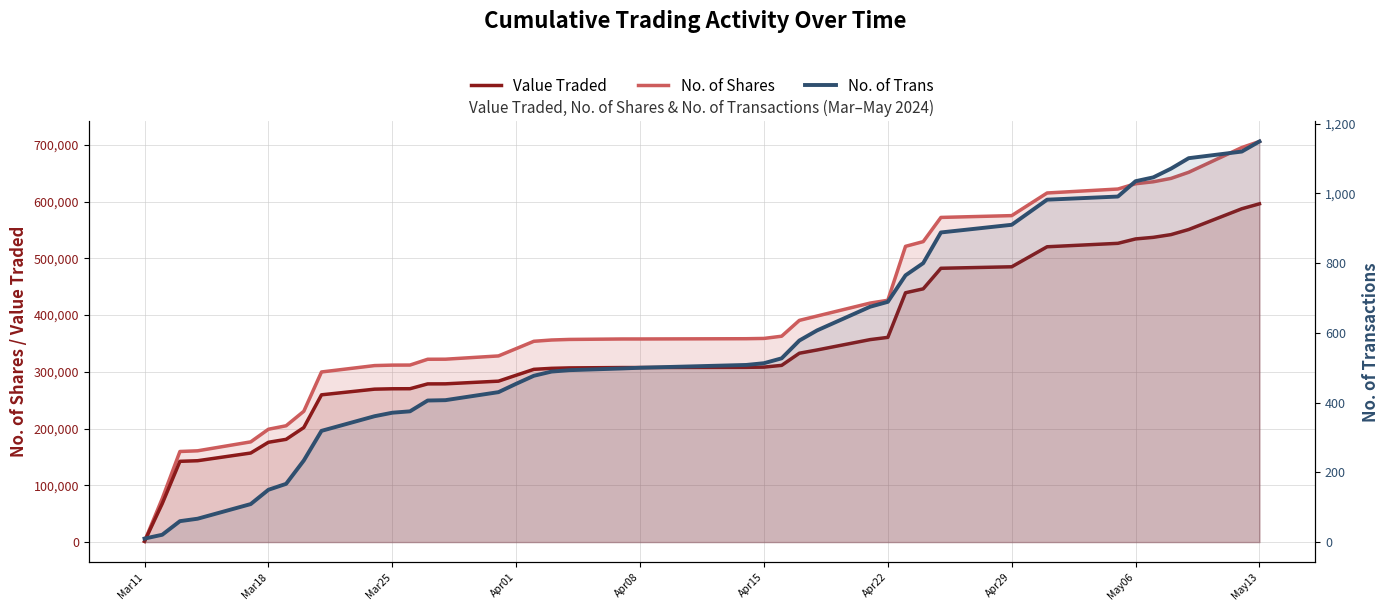

List the series in order of their peak value, lowest first.

No. of Trans, Value Traded, No. of Shares